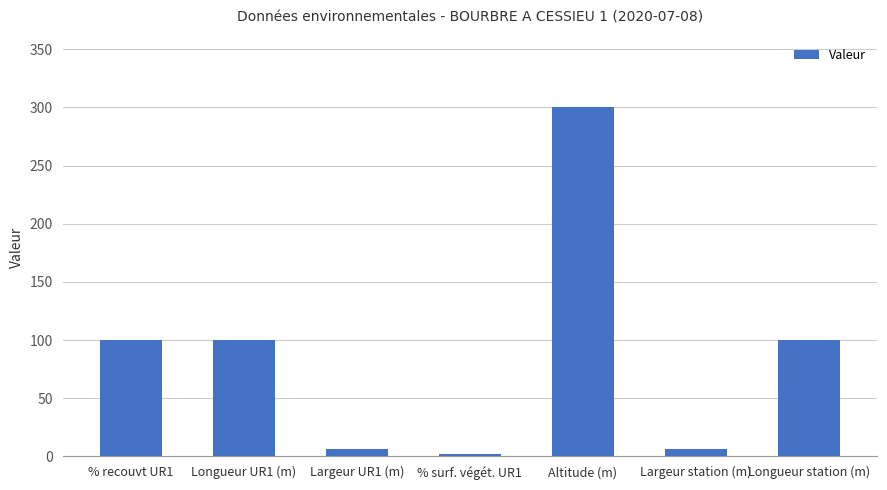

How many distinct data groups are displayed?

1